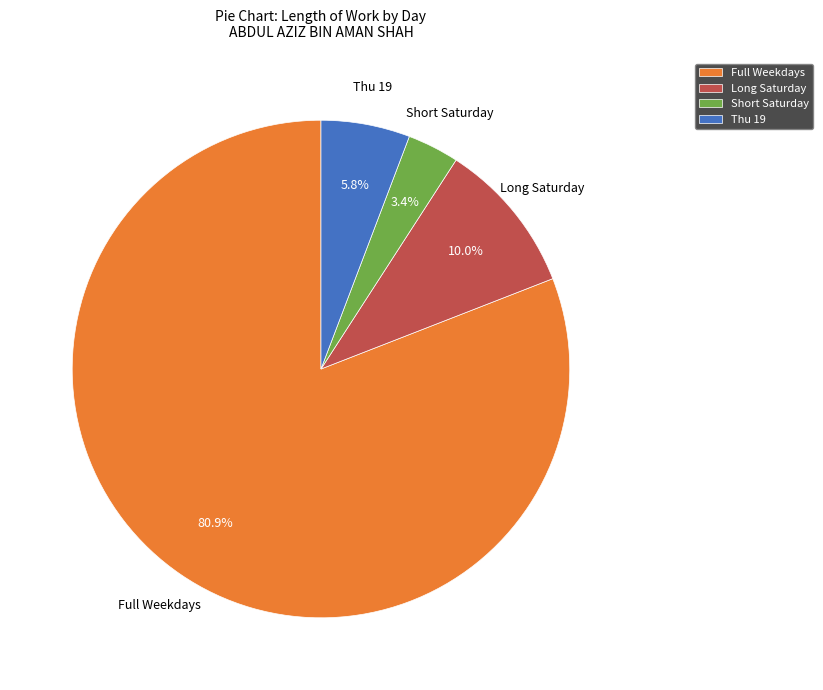

What is the largest slice in the pie chart?

Full Weekdays